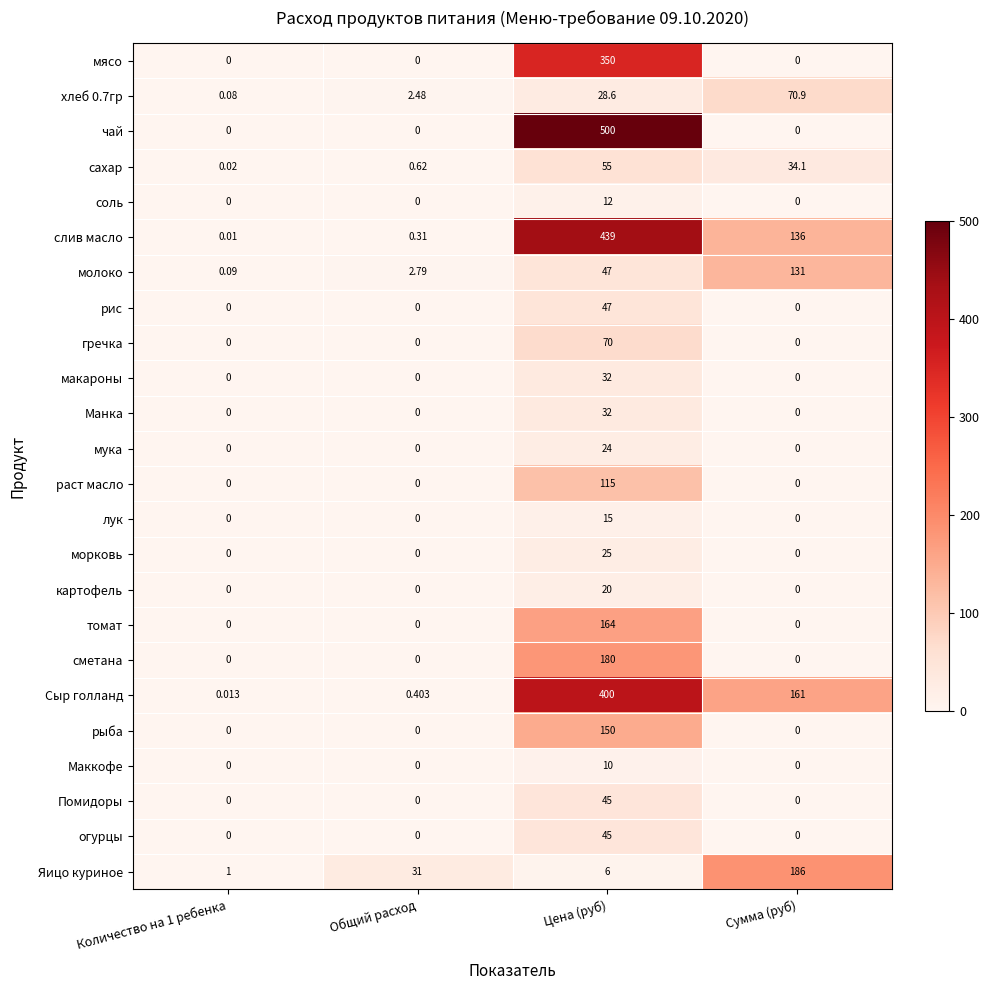

What is the greatest value displayed?

500.0